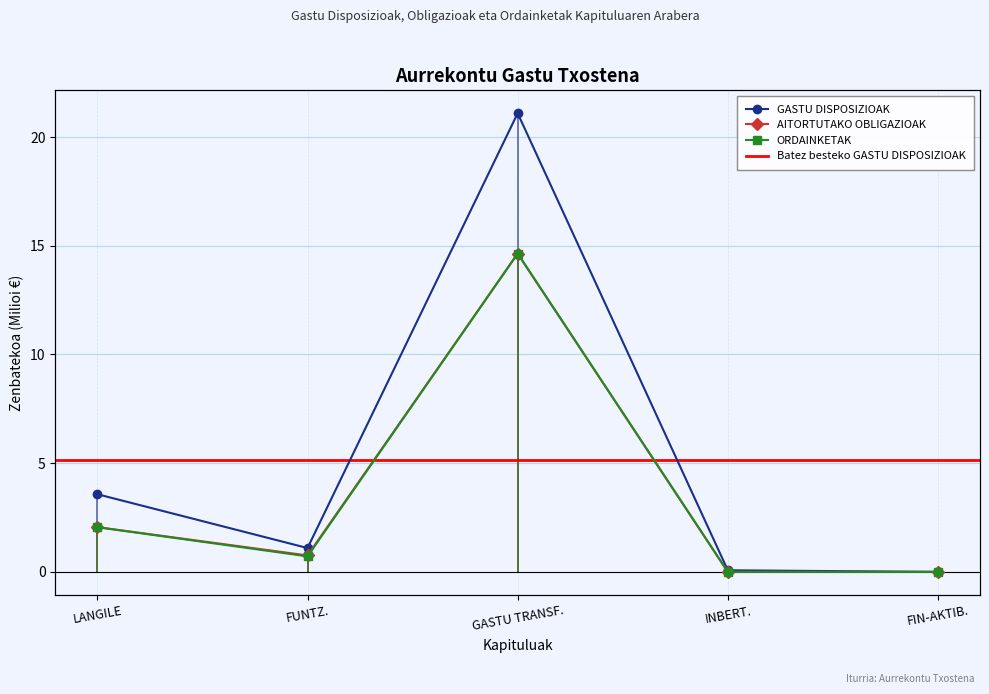

What value does the GASTU DISPOSIZIOAK series have at INBERT.?

0.1